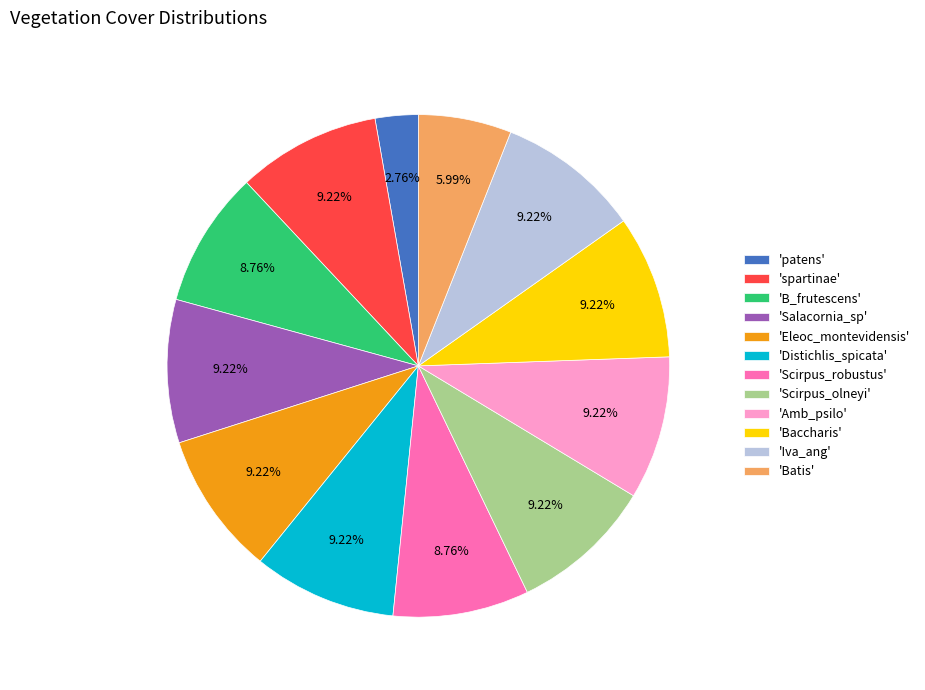

Which slice is the smallest?

'patens'